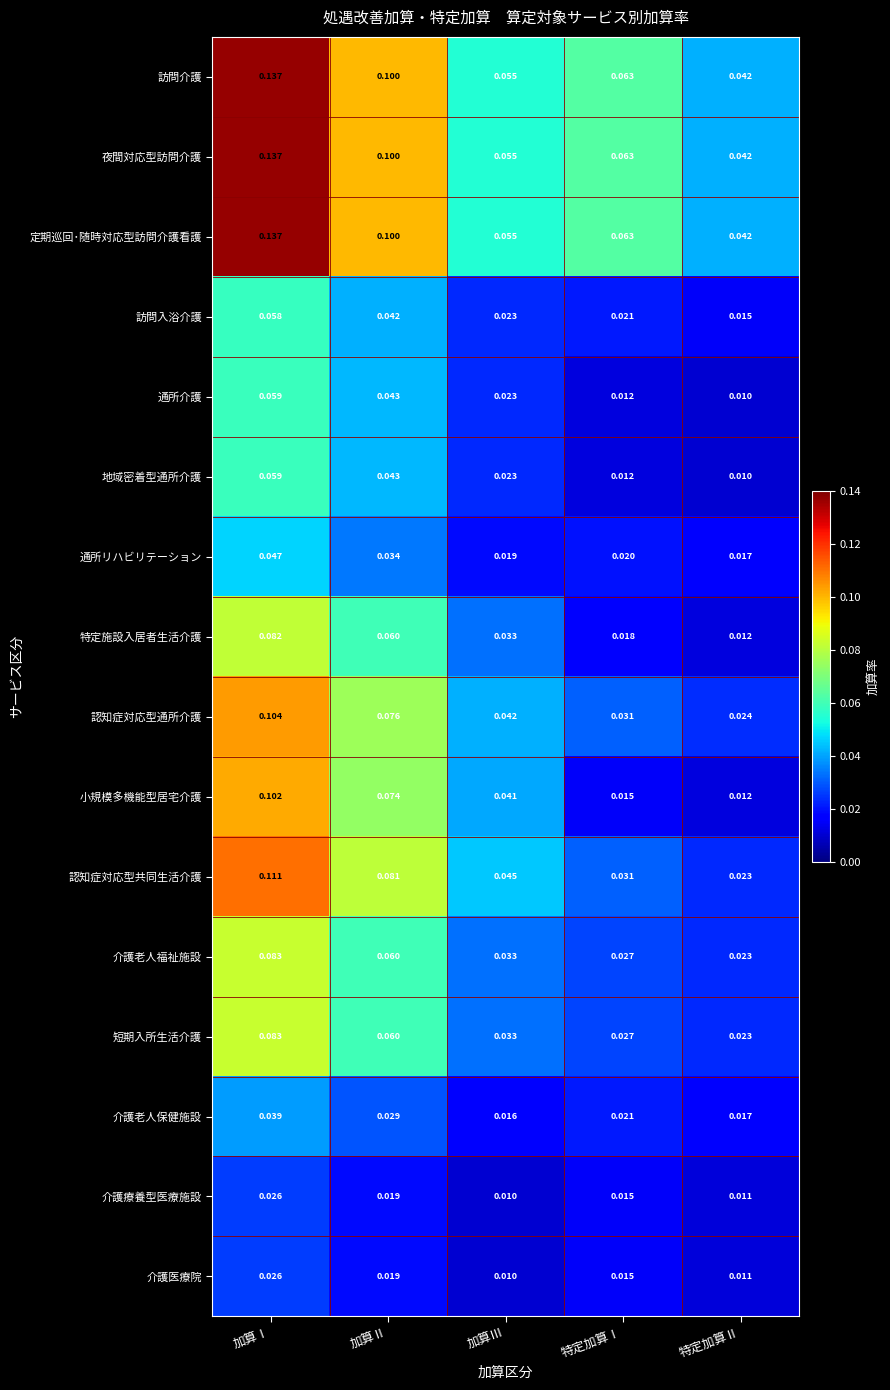

Which label corresponds to the largest value in the chart?

加算Ⅰ